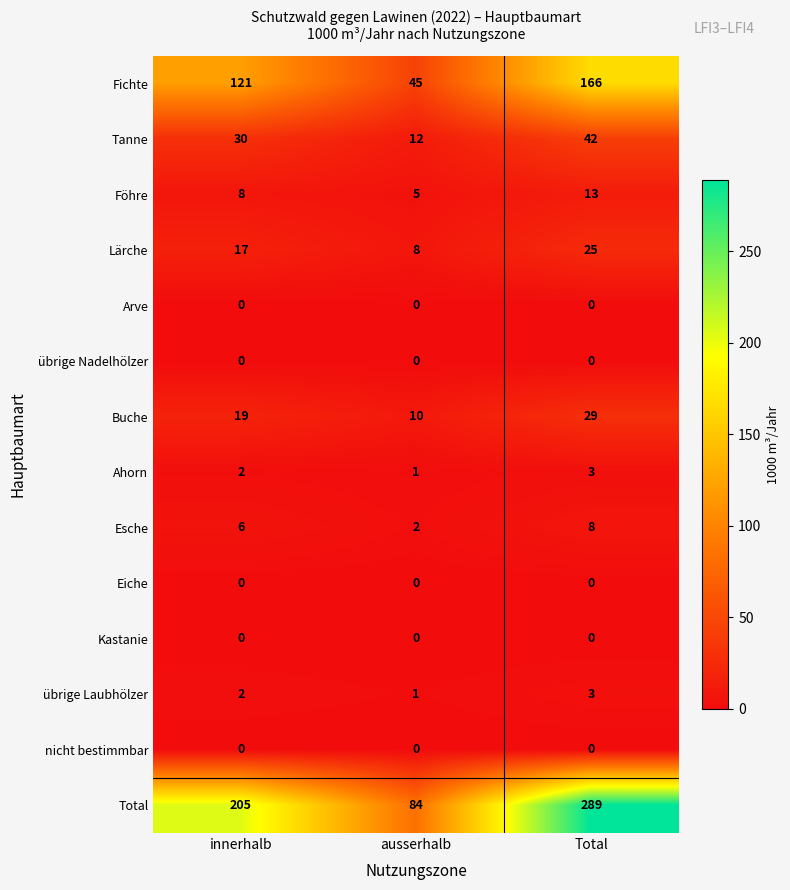

What is the total value across all series at innerhalb?

410